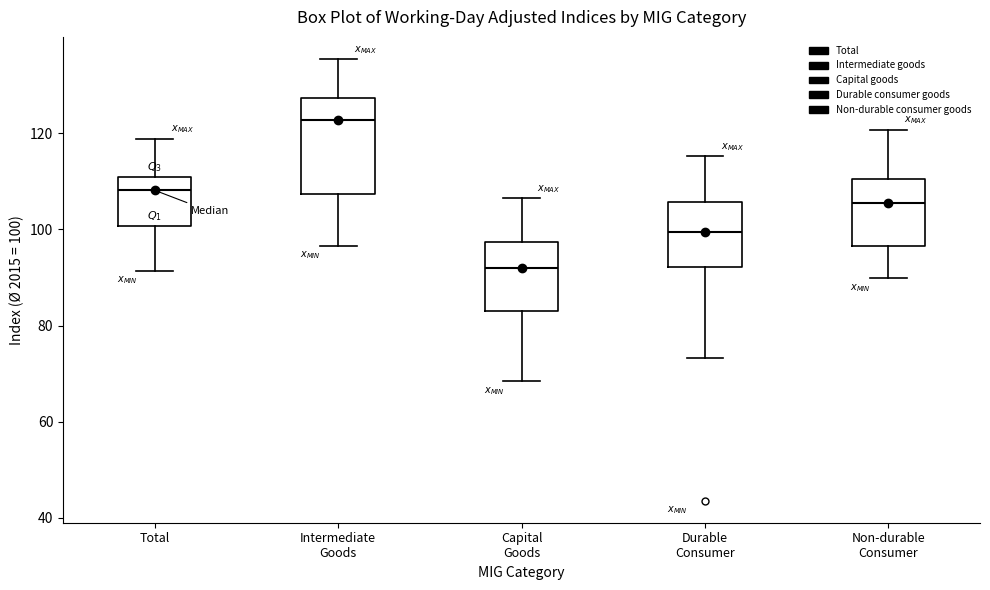

Comparing the boxes themselves (not the whiskers), which one is the tallest?

Intermediate Goods